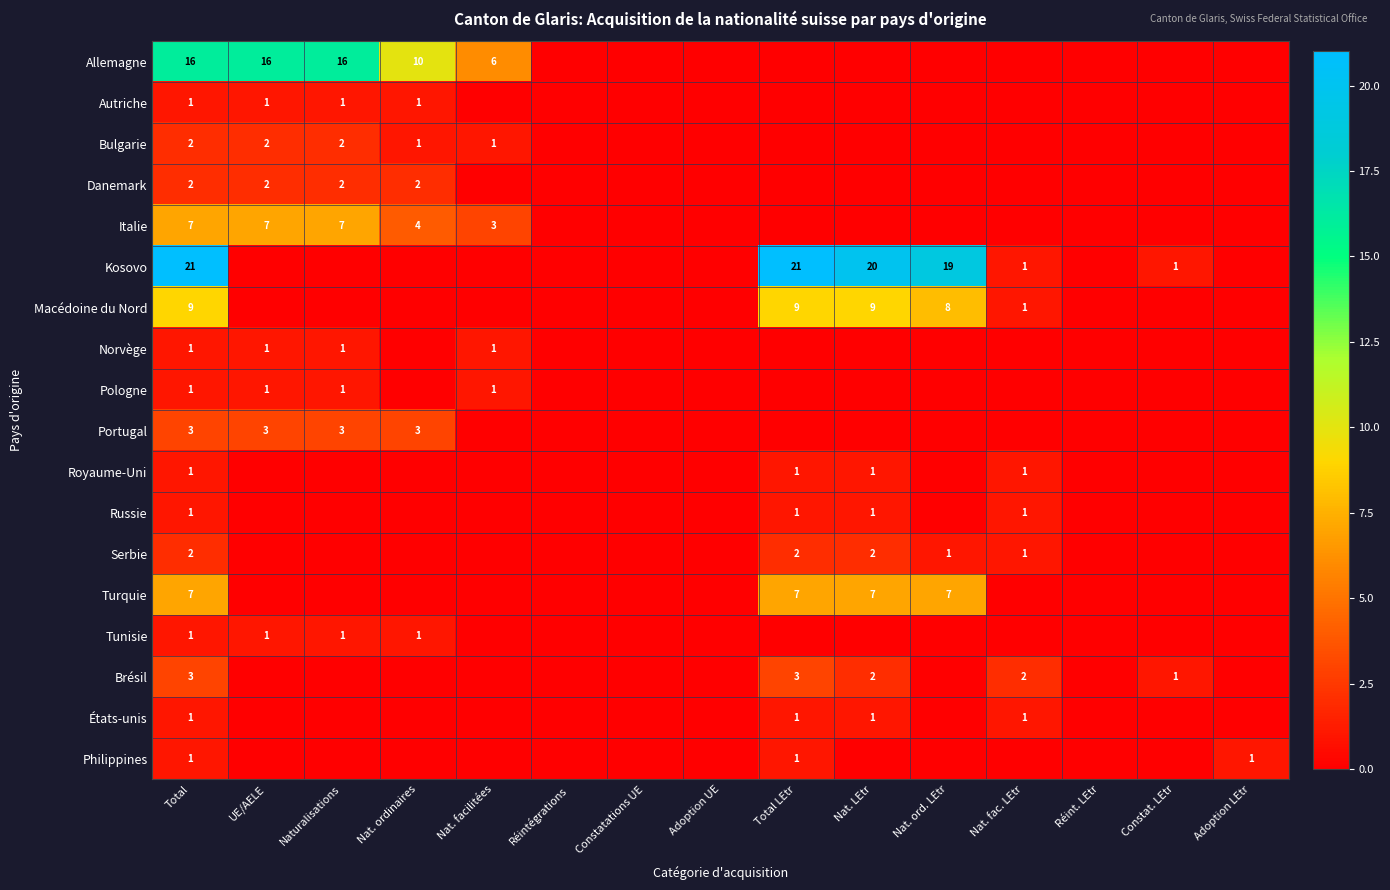

Is it true that Tunisie equals 0 at Total?

False